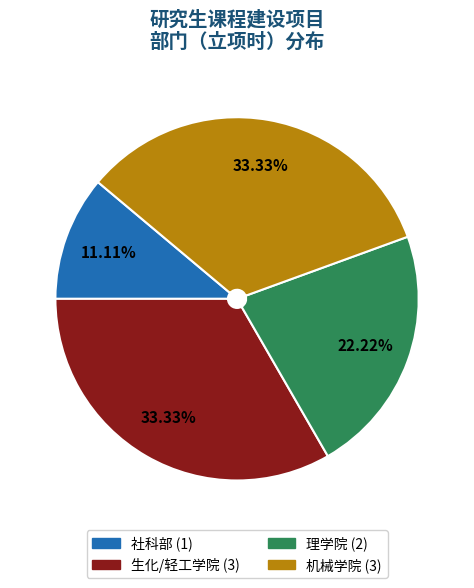

Which category has the smallest portion of the pie?

社科部